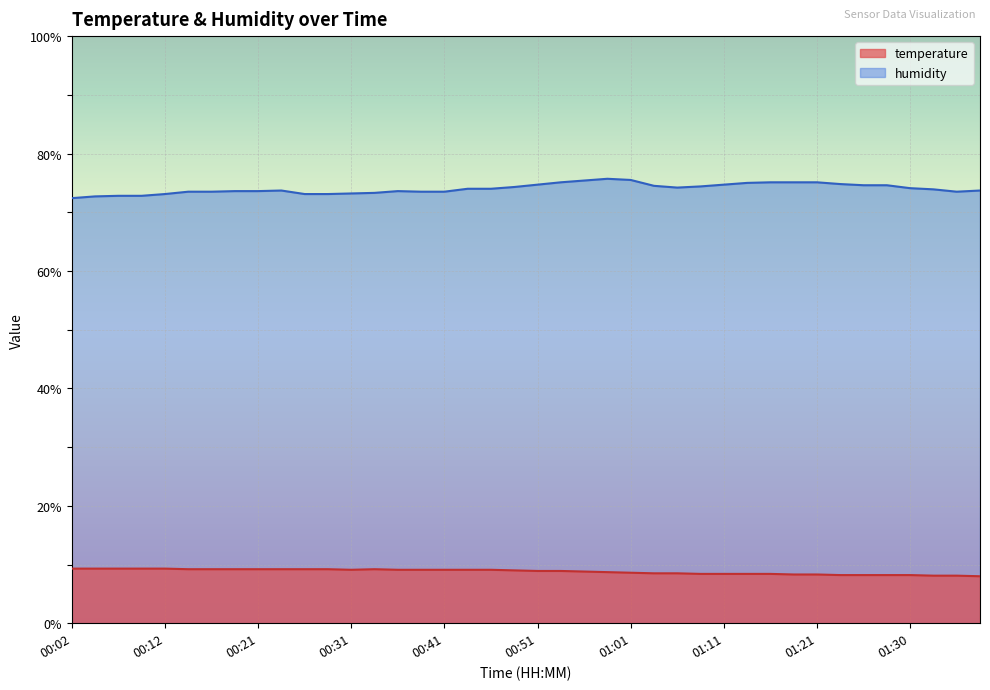

Where is the first local maximum for humidity?

00:24